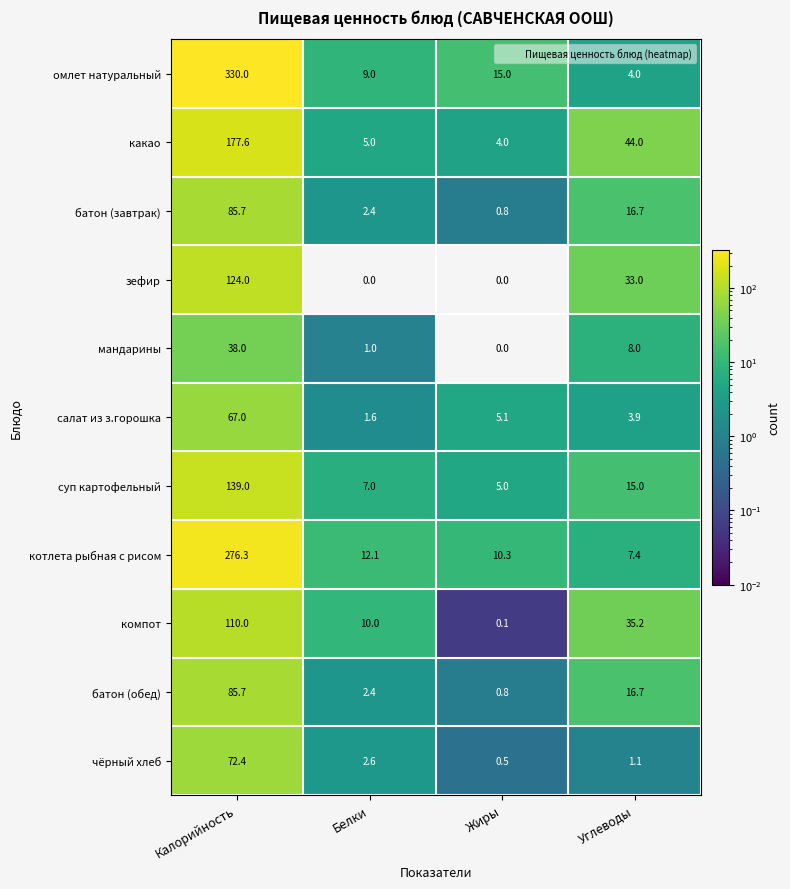

What is the minimum value for суп картофельный?

5.0